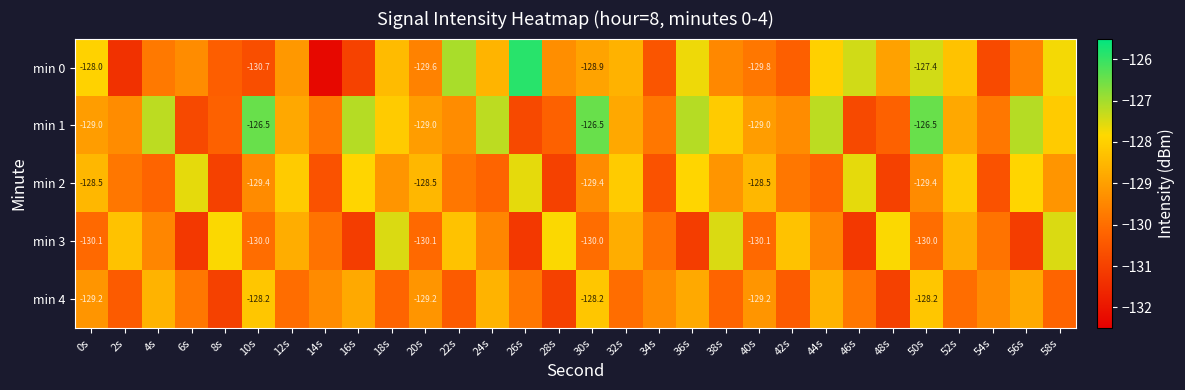

What is the difference between the highest and lowest values at 28s?

3.2